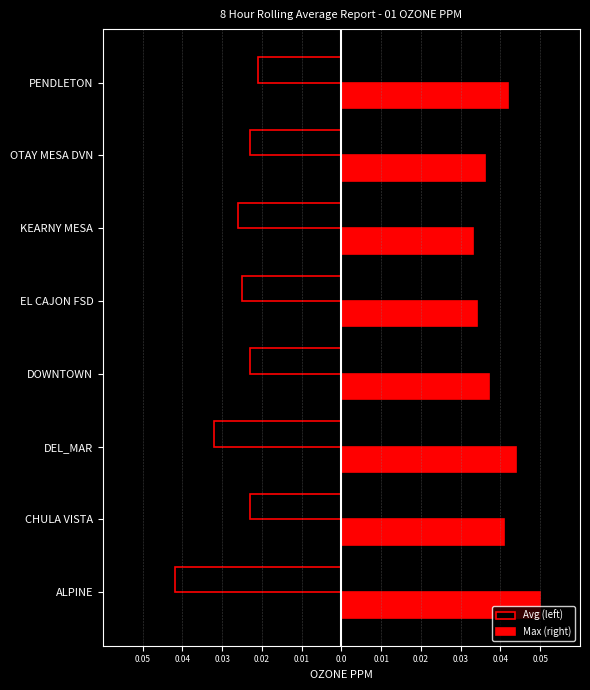

What are all the series names shown in the legend?

Avg (left), Max (right)